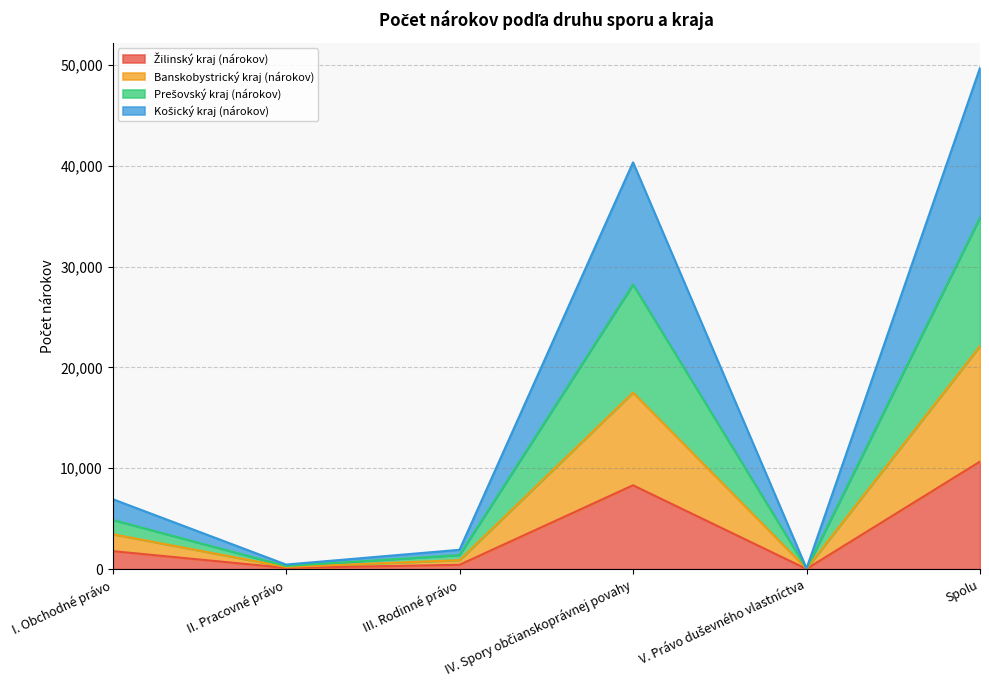

What is the total value across all series at I. Obchodné právo?

6941